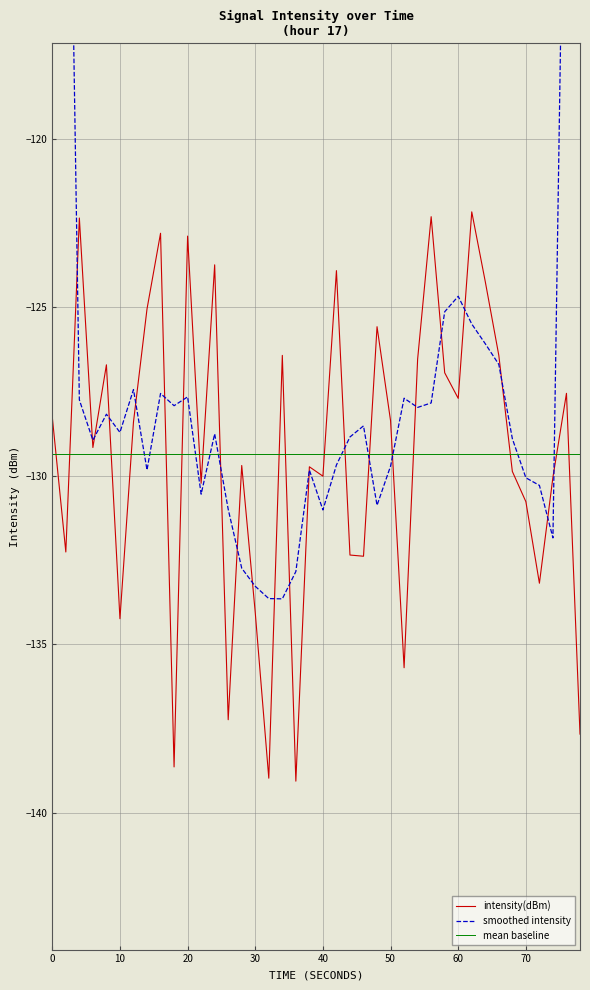

Which series has the largest total across all categories?

smoothed intensity